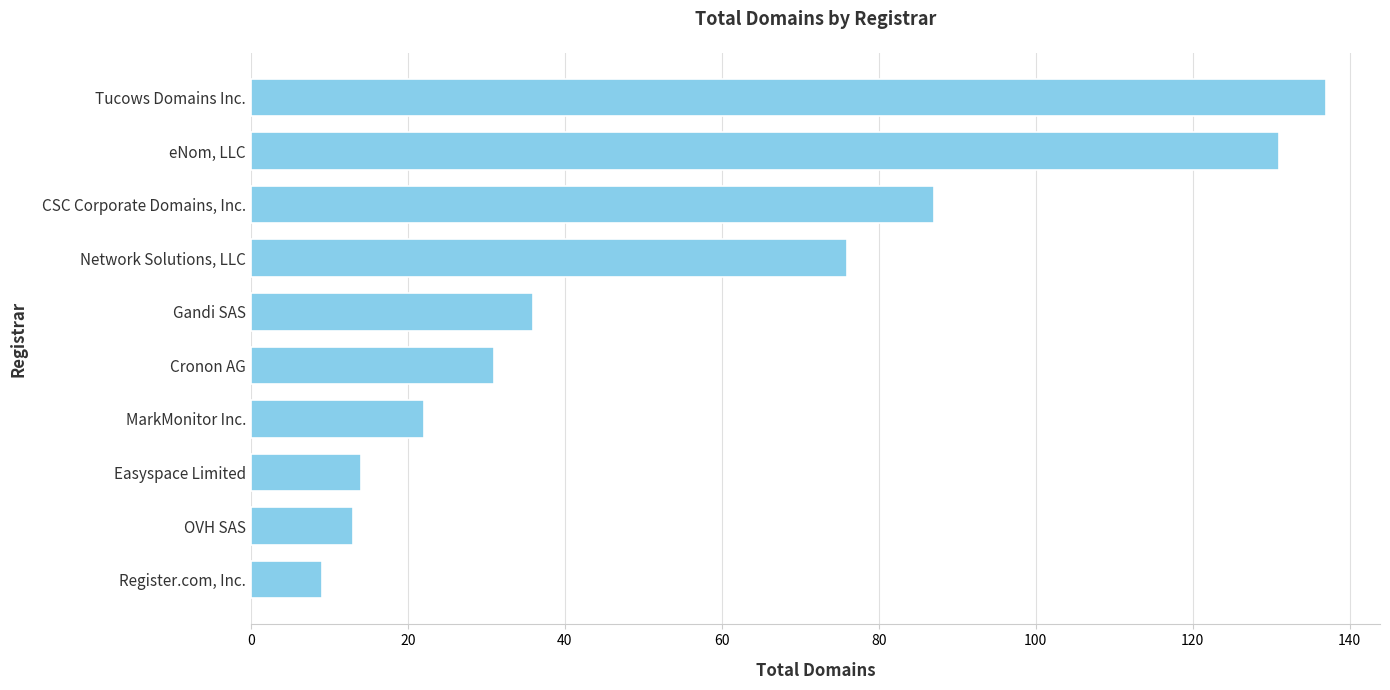

Reading bottom to top, what are all the values shown in this chart?

Register.com, Inc.=9	OVH SAS=13	Easyspace Limited=14	MarkMonitor Inc.=22	Cronon AG=31	Gandi SAS=36	Network Solutions, LLC=76	CSC Corporate Domains, Inc.=87	eNom, LLC=131	Tucows Domains Inc.=137